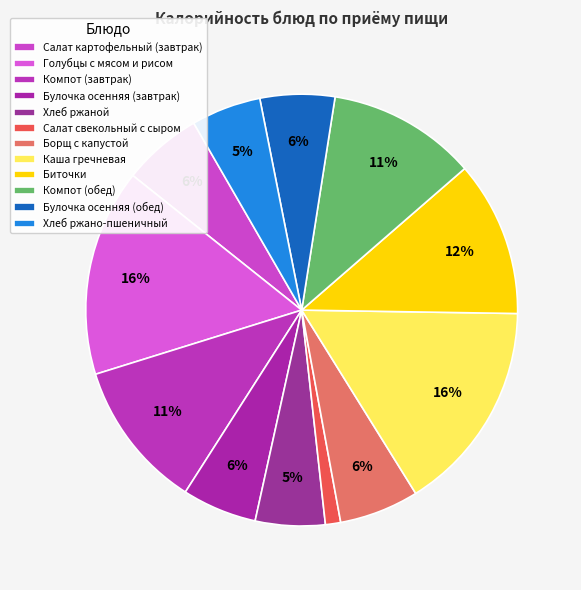

Which slice is the smallest?

Салат свекольный с сыром